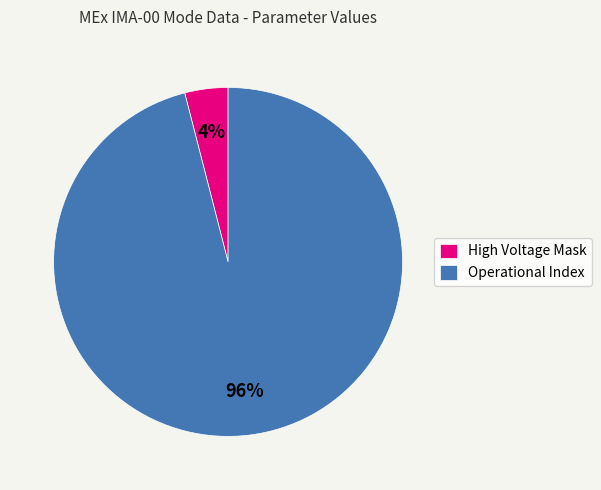

Rank the categories by value from highest to lowest.

Operational Index, High Voltage Mask